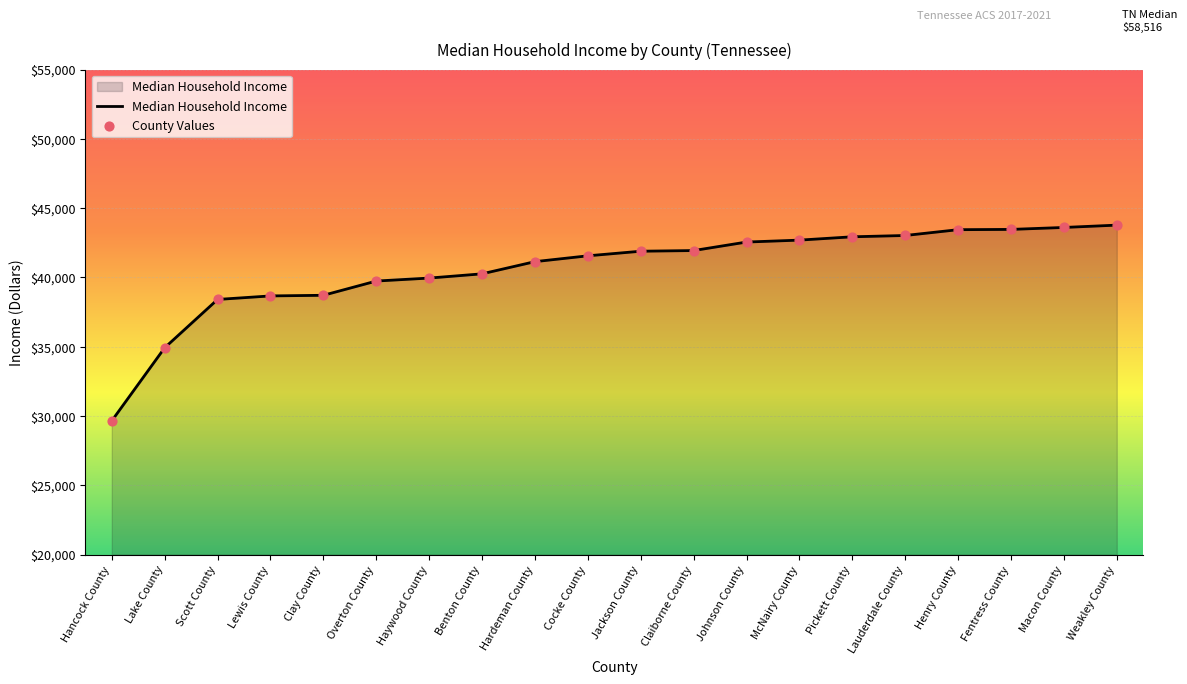

What is the change in value from Lauderdale County to Macon County?

+580